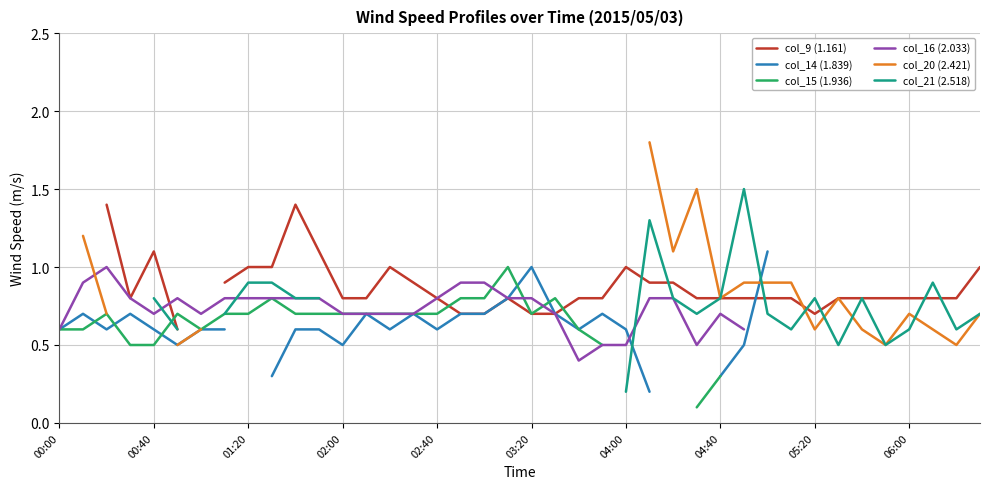

After their last crossing, which series has the higher values: col_21 (2.518) or col_20 (2.421)?

col_21 (2.518)